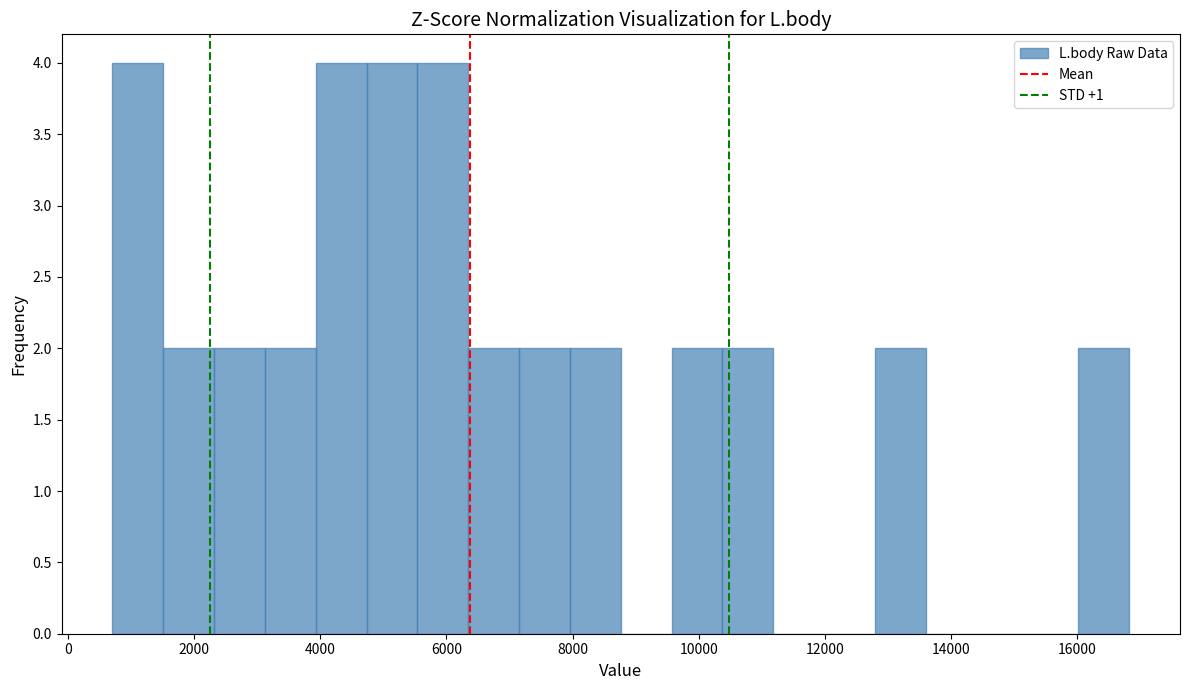

How tall is the bar that spans 1600 to 2400 on the x-axis? Neither the bar edges nor the heights are printed on the chart, so give them approximately, as read against the axes.

2